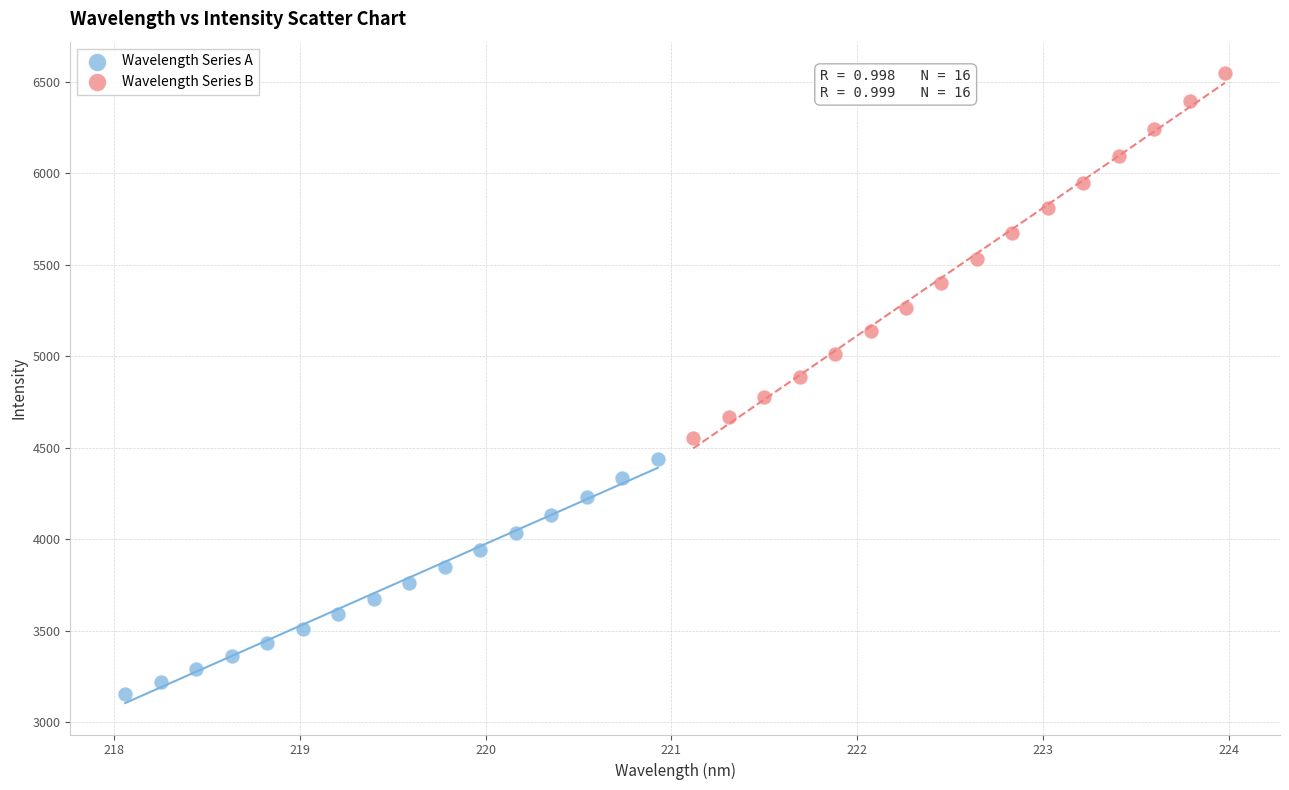

Which series reaches the minimum Y coordinate?

Wavelength Series A